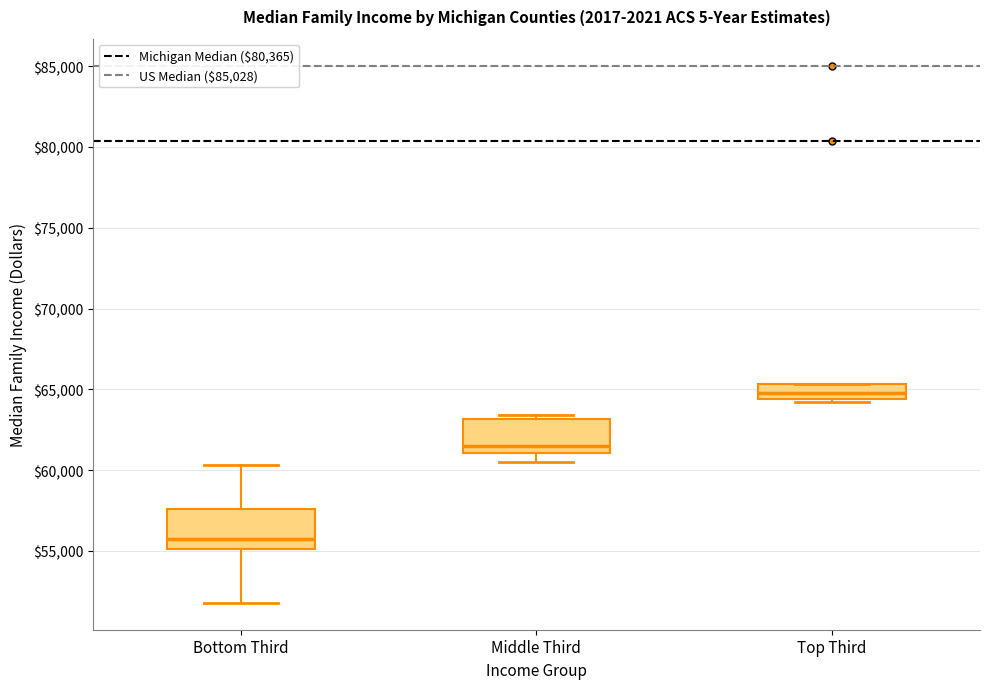

Where does the upper whisker of the box for Bottom Third end on the y-axis? The values are not printed on the chart, so give them approximately, as read against the axis.

60500